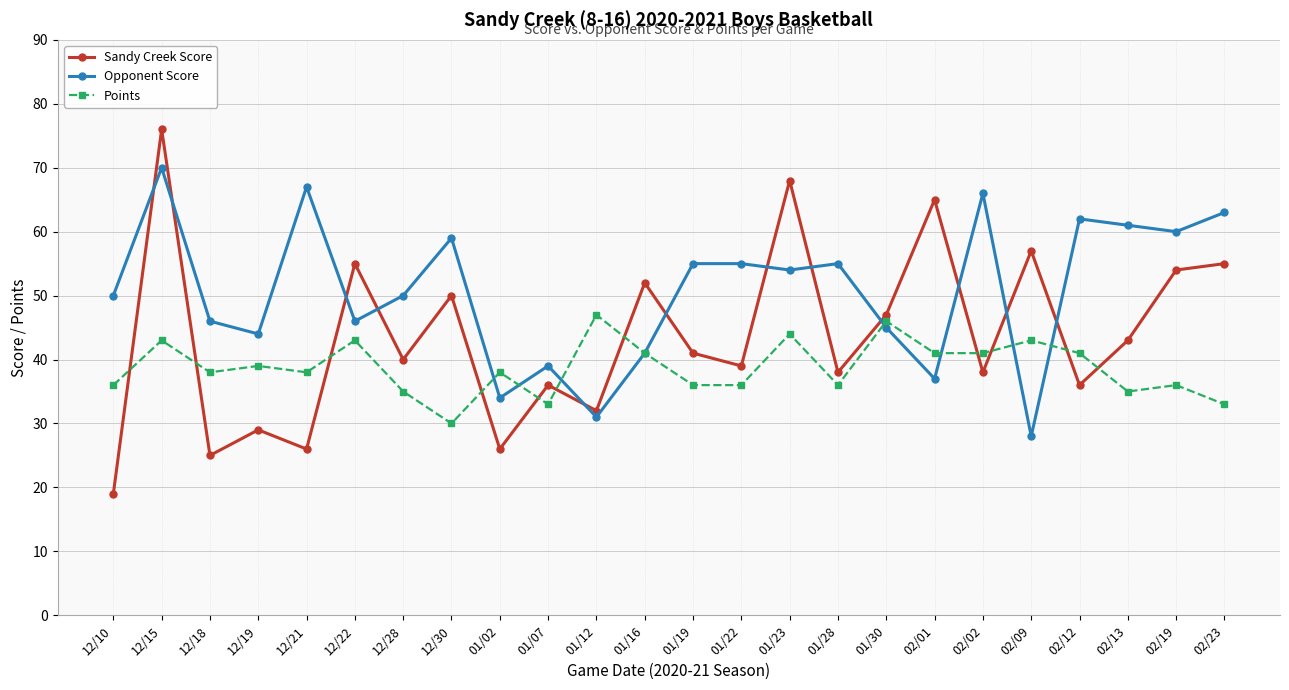

At which category does Sandy Creek Score reach its first local peak?

12/15